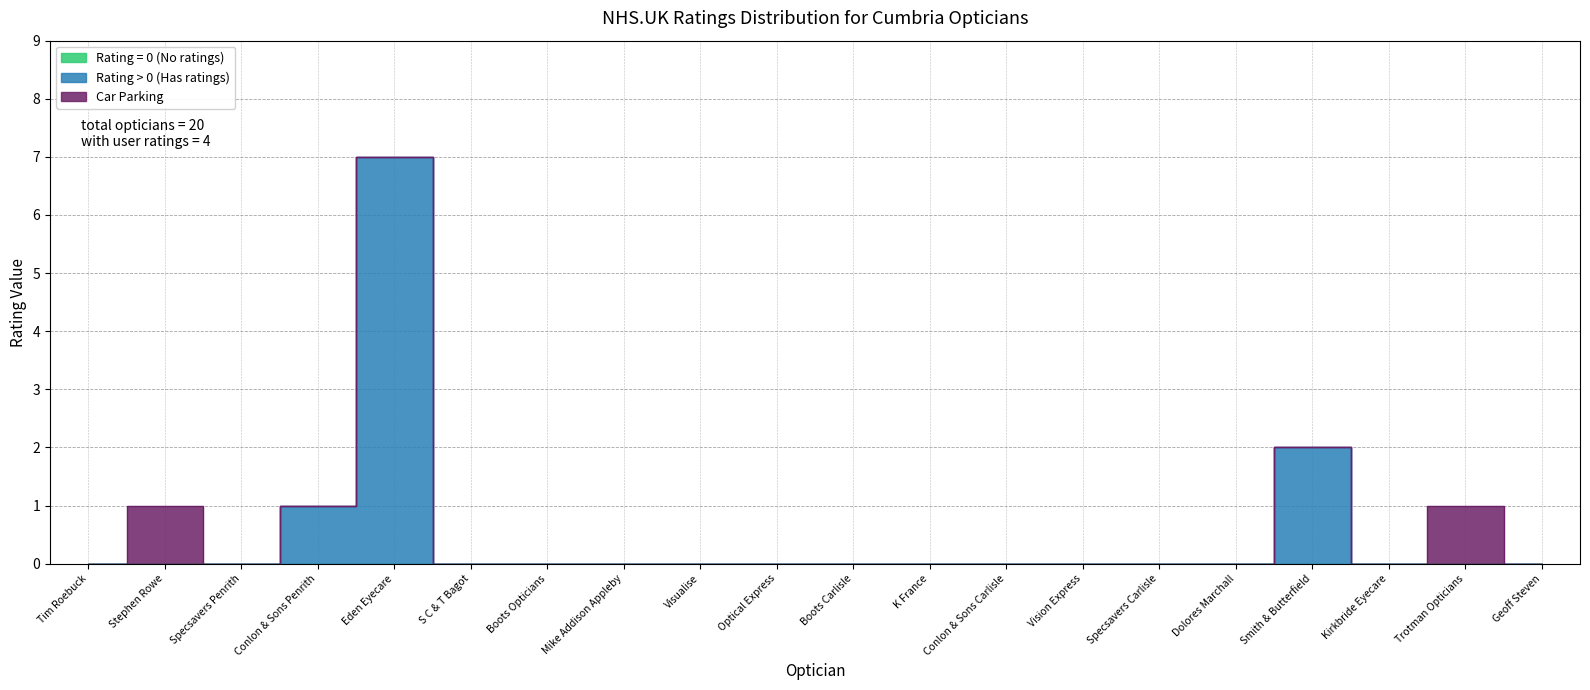

True or false: Rating = 0 (No ratings) has more than 0 points higher than both neighbors.

False